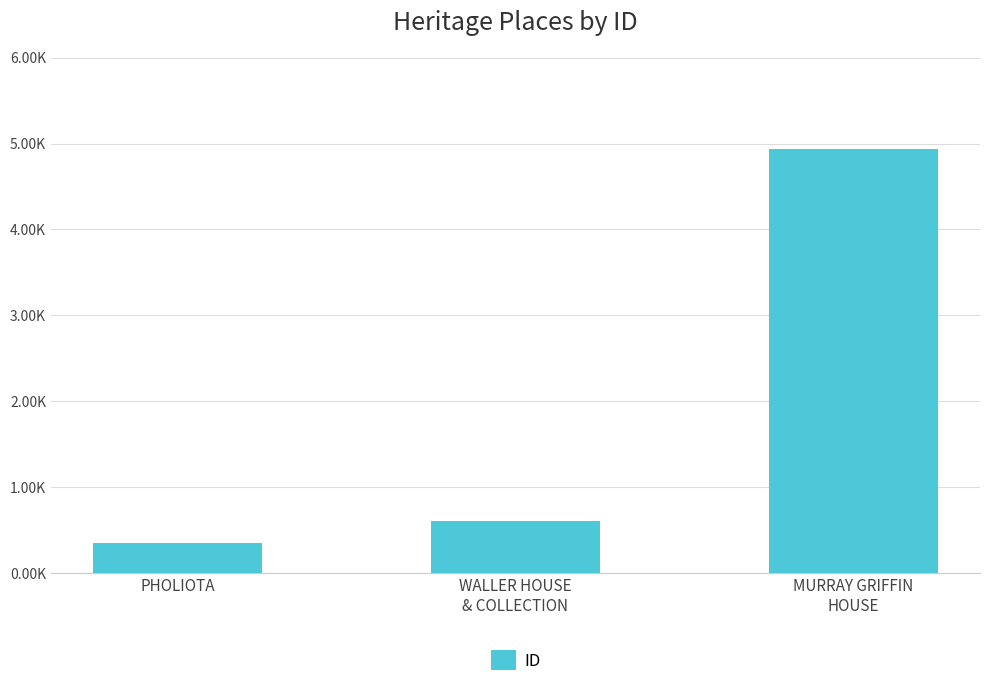

What is the label of the 2nd bar from the right?

WALLER HOUSE
& COLLECTION